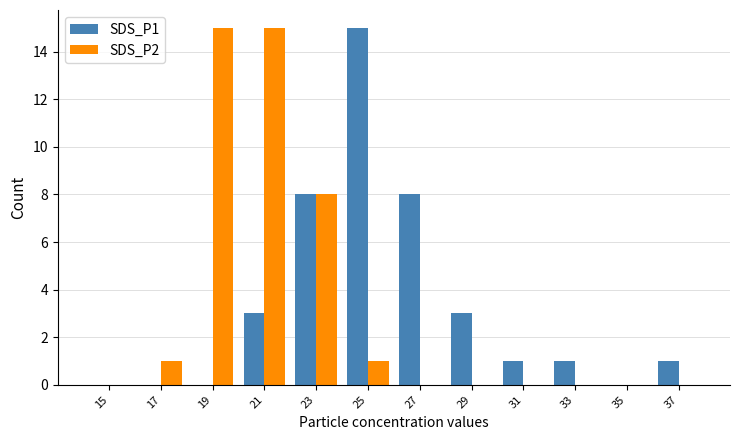

Reading left to right, what are all the values shown in this chart?

SDS_P1: 0	0	0	3	8	15	8	3	1	1	0	1
SDS_P2: 0	1	15	15	8	1	0	0	0	0	0	0